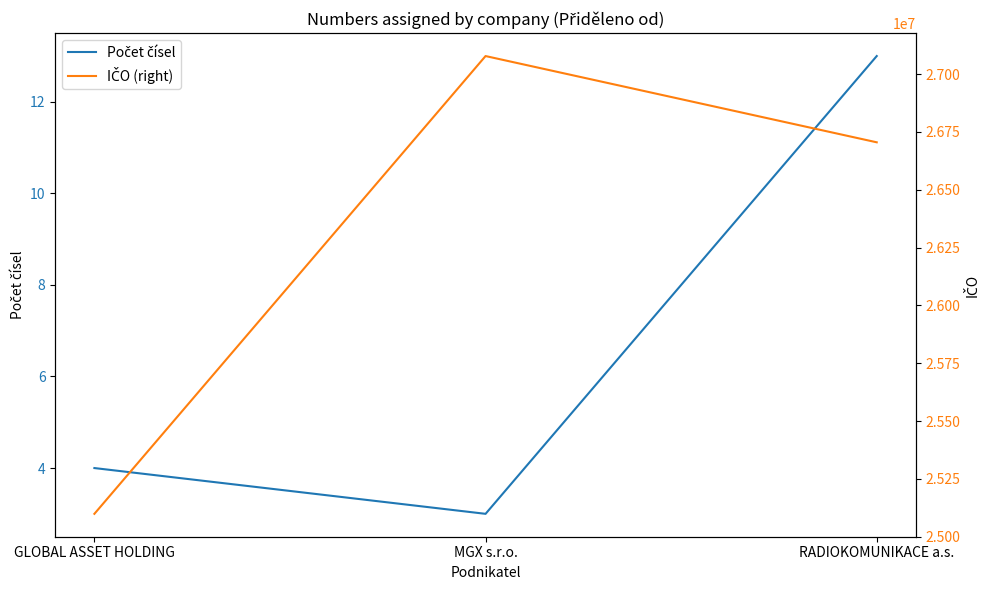

What is the label of the 1st point from the left?

GLOBAL ASSET HOLDING